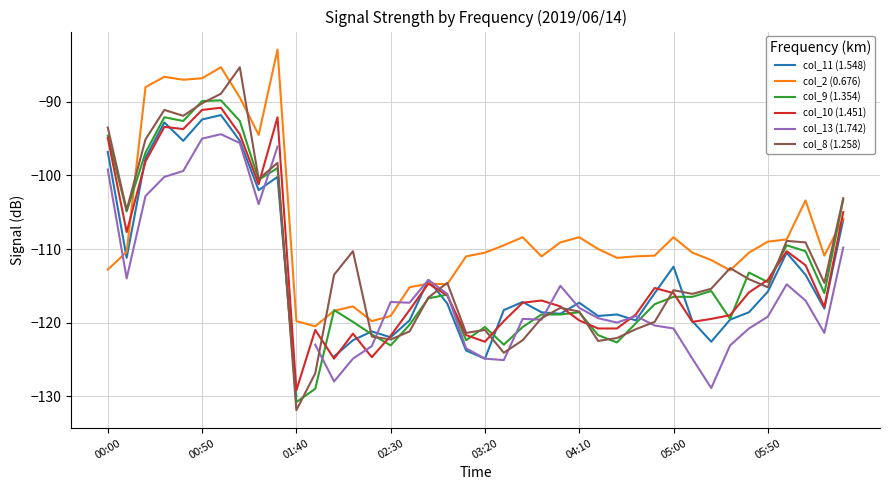

What is the lowest value of the col_8 (1.258) series?

-131.9